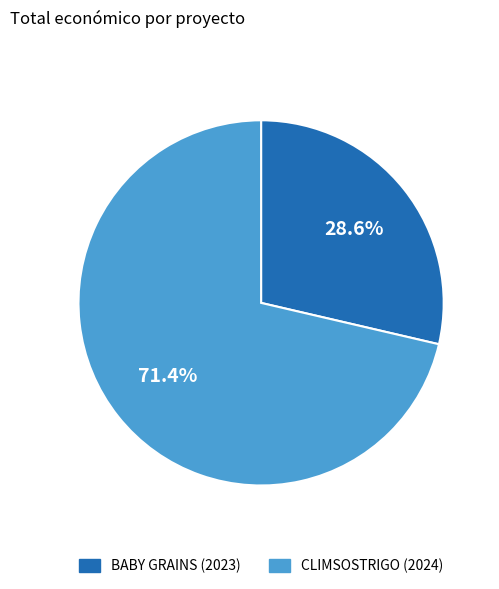

Count the number of slices in the pie.

2